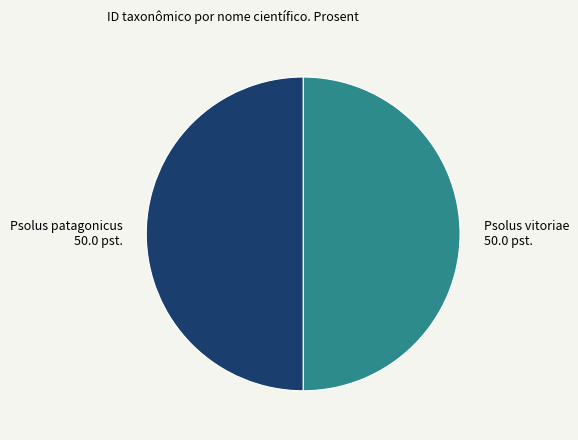

Approximately how many times larger is the value at Psolus vitoriae compared to Psolus patagonicus?

1.0